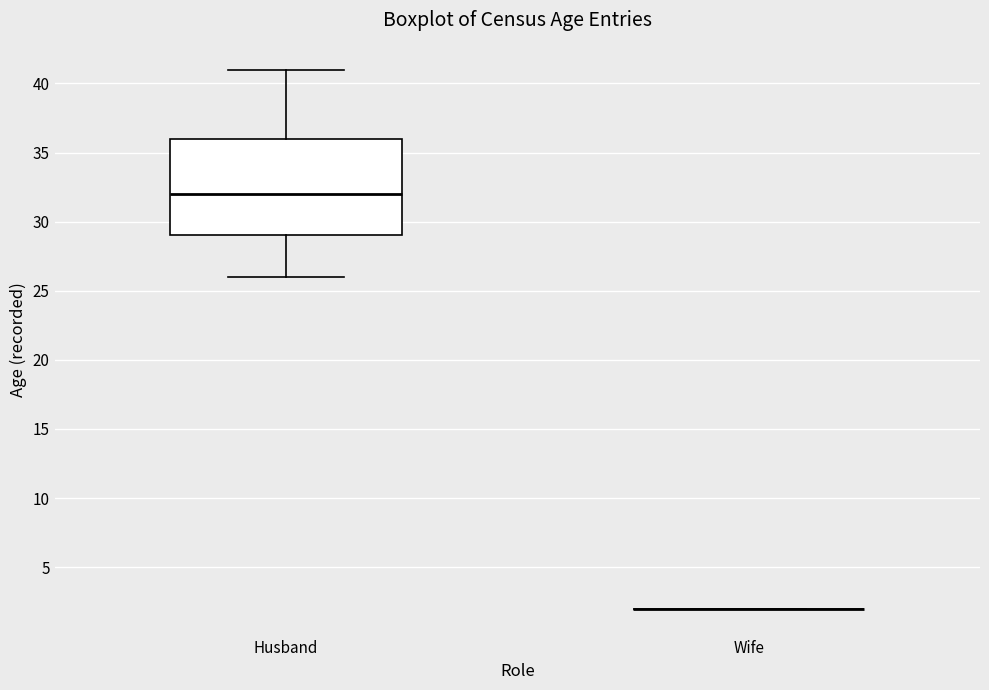

Reading left to right, transcribe this box plot: for each box, give where its median line is, the range the box spans, and where its two whiskers end, as read against the y-axis. The values are not printed on the chart, so give them approximately, as read against the axis.

Husband: median 32, box 29 to 36, whiskers 26 to 41
Wife: box collapsed to a line at 2, whiskers 2 to 2